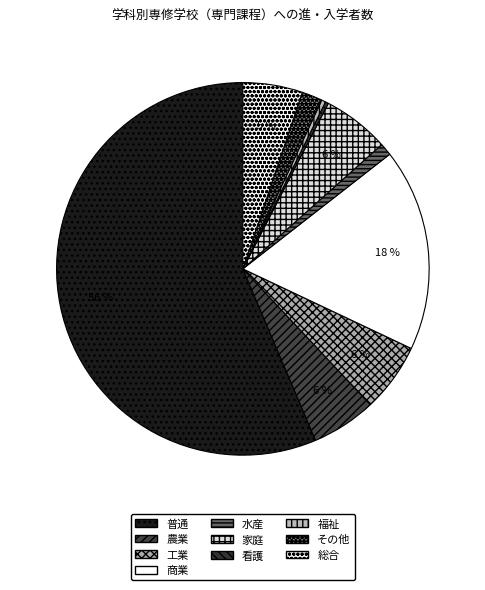

What is the smallest slice in the pie chart?

看護